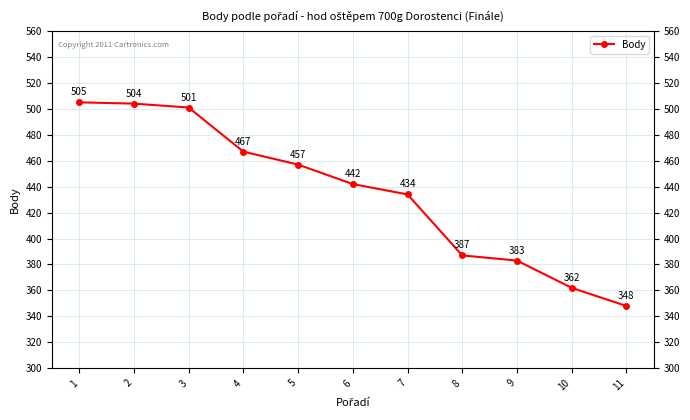

List the labels in order of value, smallest first.

11, 10, 9, 8, 7, 6, 5, 4, 3, 2, 1